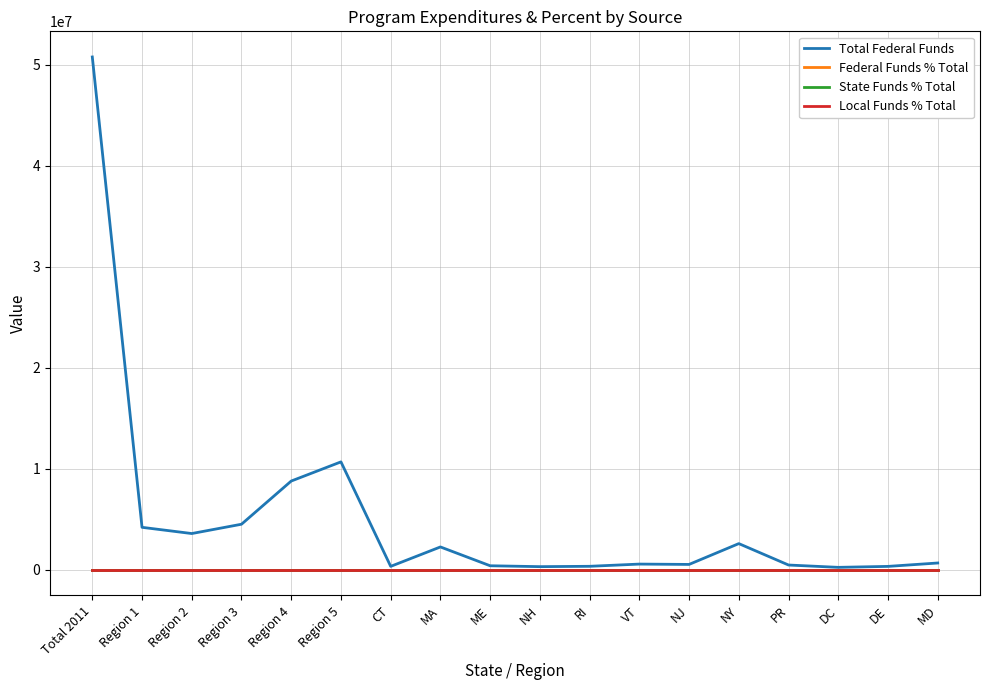

Which series has the largest range (max minus min)?

Total Federal Funds